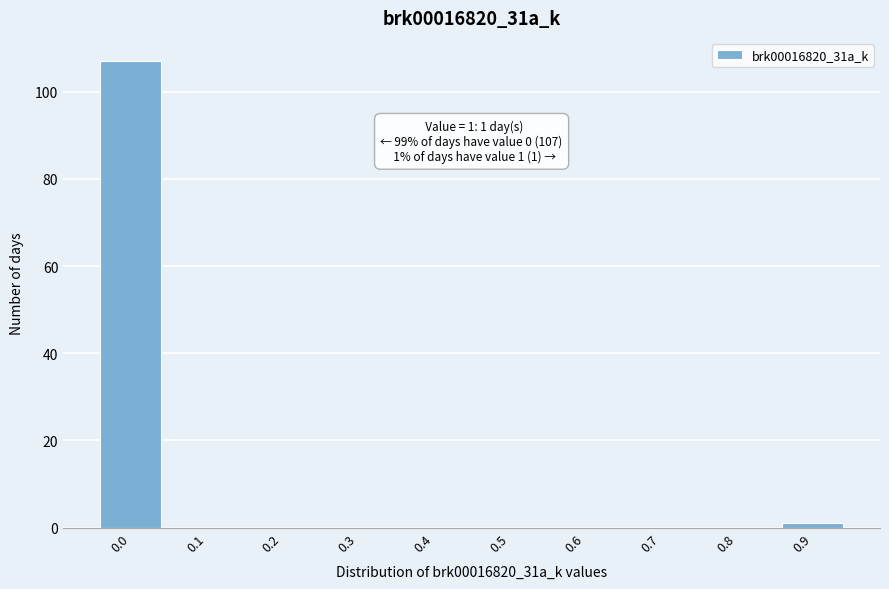

Reading left to right, transcribe all the data shown in this chart.

0.0=107	0.1=0	0.2=0	0.3=0	0.4=0	0.5=0	0.6=0	0.7=0	0.8=0	0.9=1